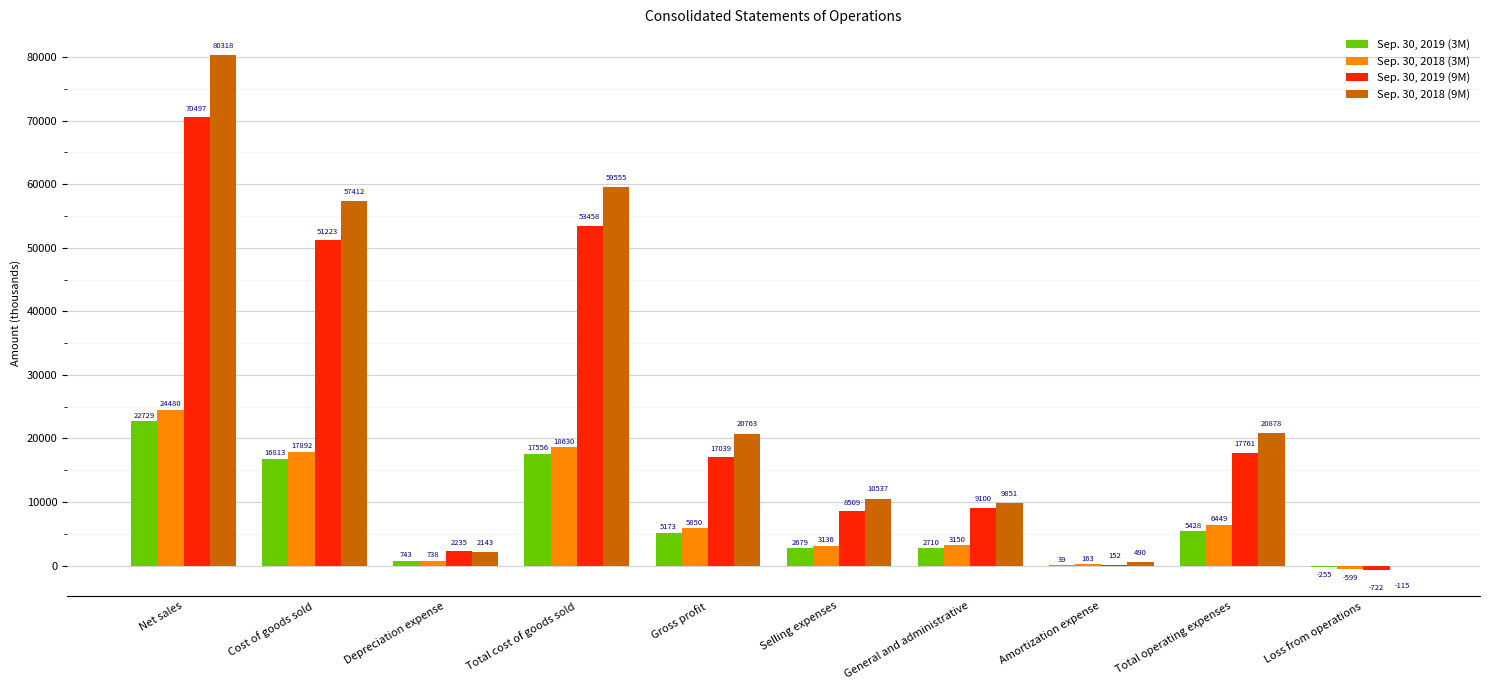

Reading left to right, what are all the values shown in this chart?

Sep. 30, 2019 (3M): Net sales=22729	Cost of goods sold=16813	Depreciation expense=743	Total cost of goods sold=17556	Gross profit=5173	Selling expenses=2679	General and administrative=2710	Amortization expense=39	Total operating expenses=5428	Loss from operations=-255
Sep. 30, 2018 (3M): Net sales=24480	Cost of goods sold=17892	Depreciation expense=738	Total cost of goods sold=18630	Gross profit=5850	Selling expenses=3136	General and administrative=3150	Amortization expense=163	Total operating expenses=6449	Loss from operations=-599
Sep. 30, 2019 (9M): Net sales=70497	Cost of goods sold=51223	Depreciation expense=2235	Total cost of goods sold=53458	Gross profit=17039	Selling expenses=8509	General and administrative=9100	Amortization expense=152	Total operating expenses=17761	Loss from operations=-722
Sep. 30, 2018 (9M): Net sales=80318	Cost of goods sold=57412	Depreciation expense=2143	Total cost of goods sold=59555	Gross profit=20763	Selling expenses=10537	General and administrative=9851	Amortization expense=490	Total operating expenses=20878	Loss from operations=-115